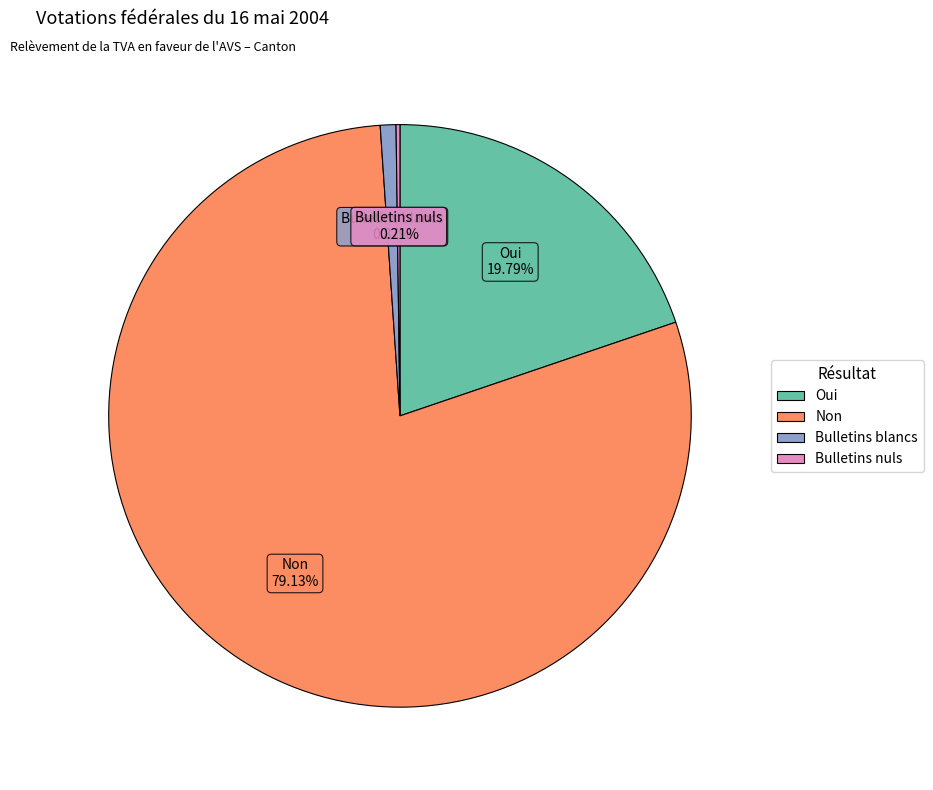

Is it true that Oui is 25% of the pie?

False